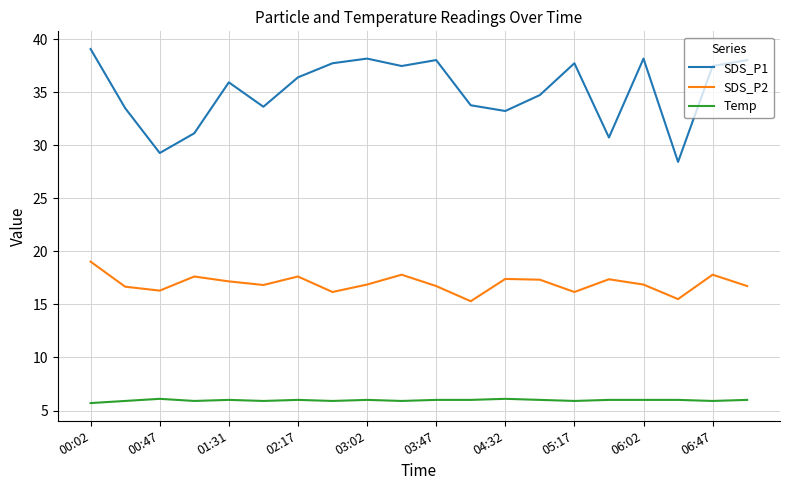

Which series has the largest total across all categories?

SDS_P1